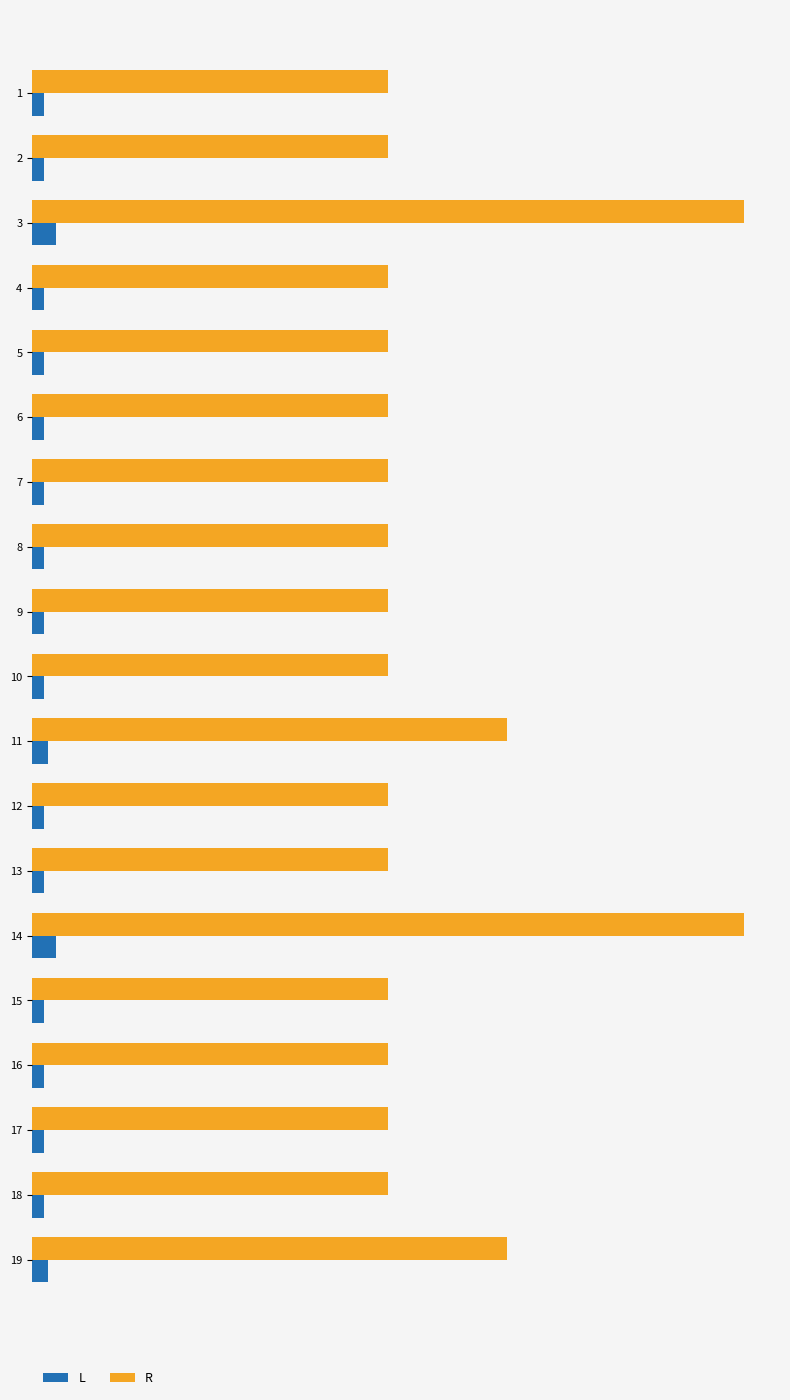

What position from the right is 15?

4